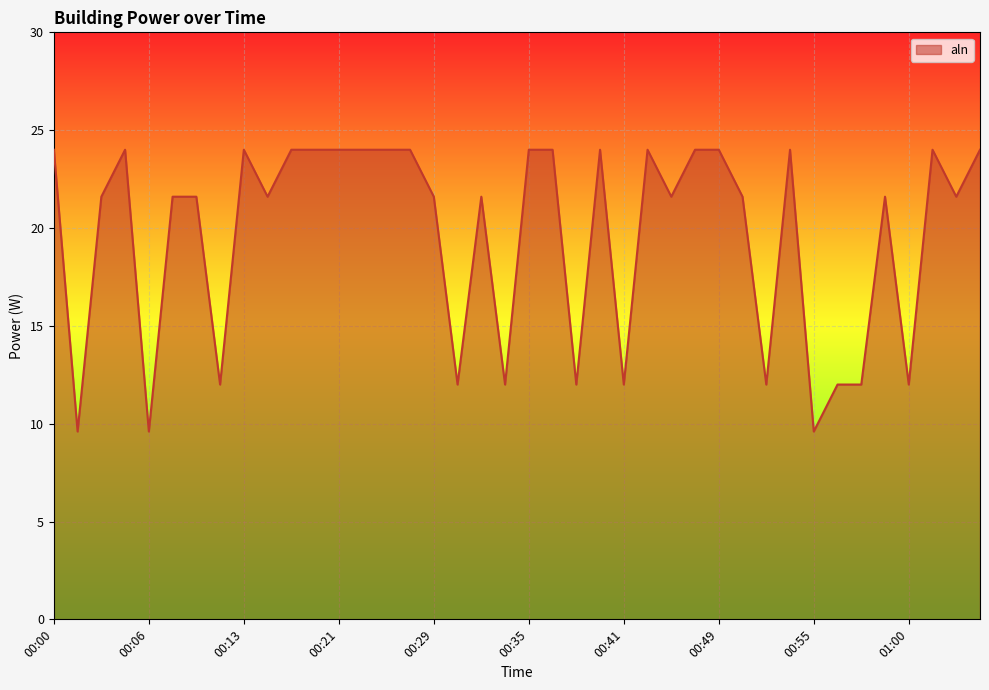

What is the minimum value shown in the chart?

9.6